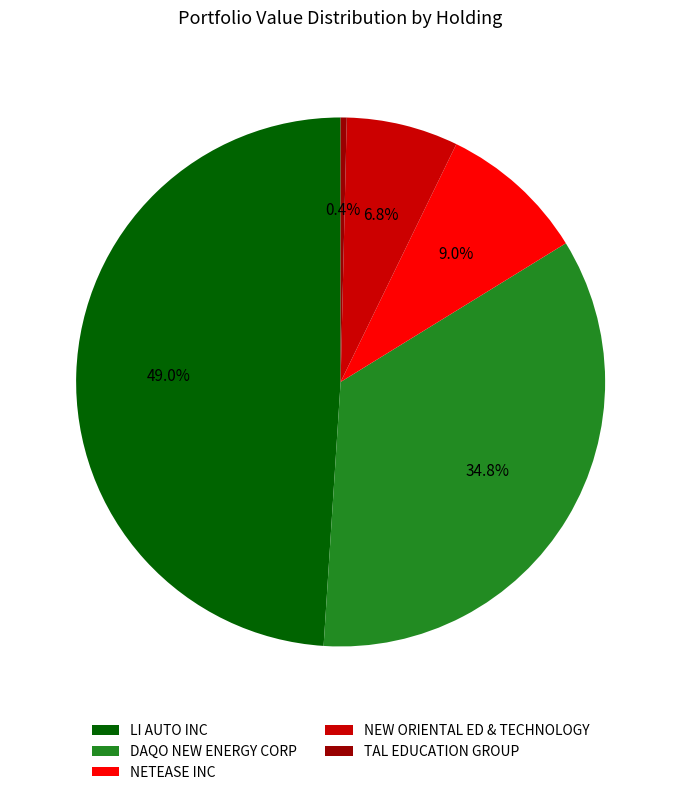

The LI AUTO INC slice represents 49% of the pie. True or false?

True